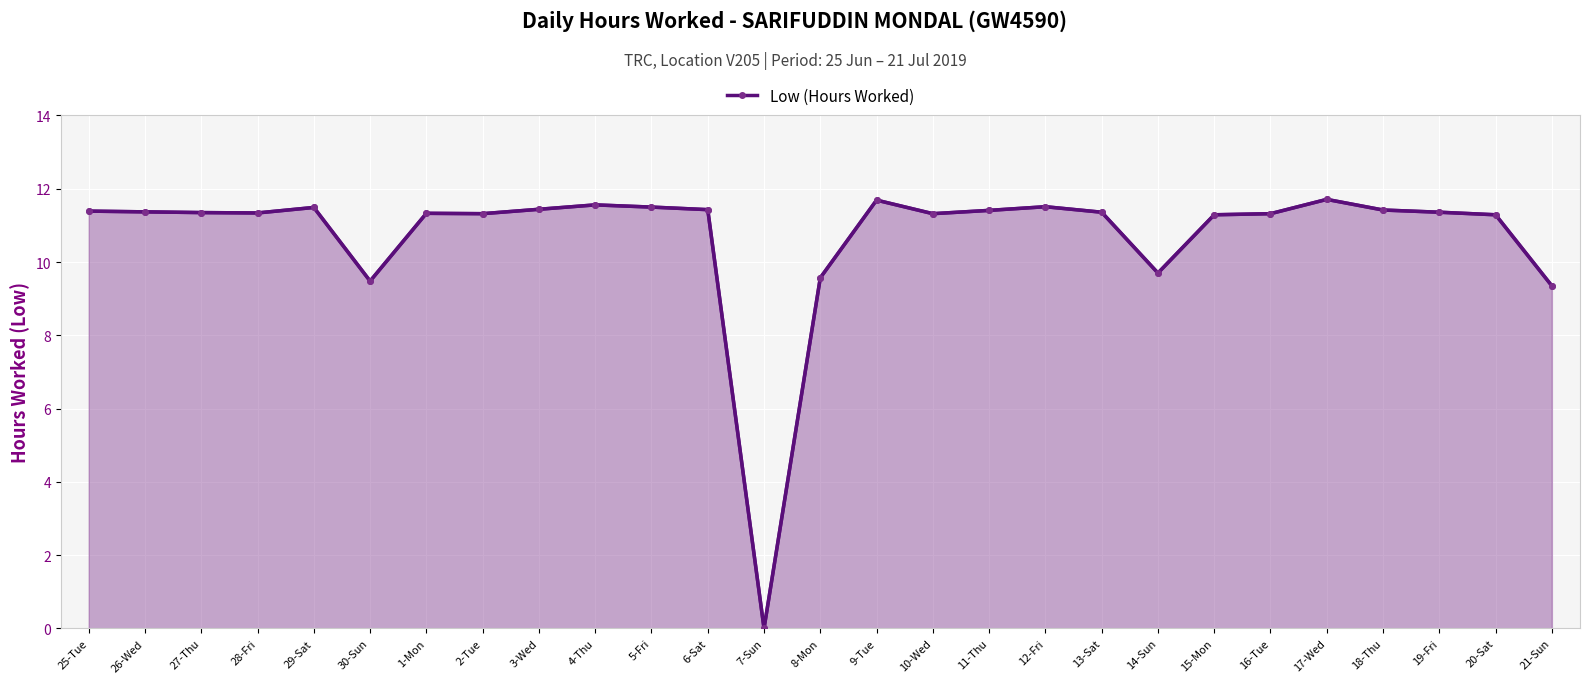

What is the label of the 12th point from the left?

6-Sat